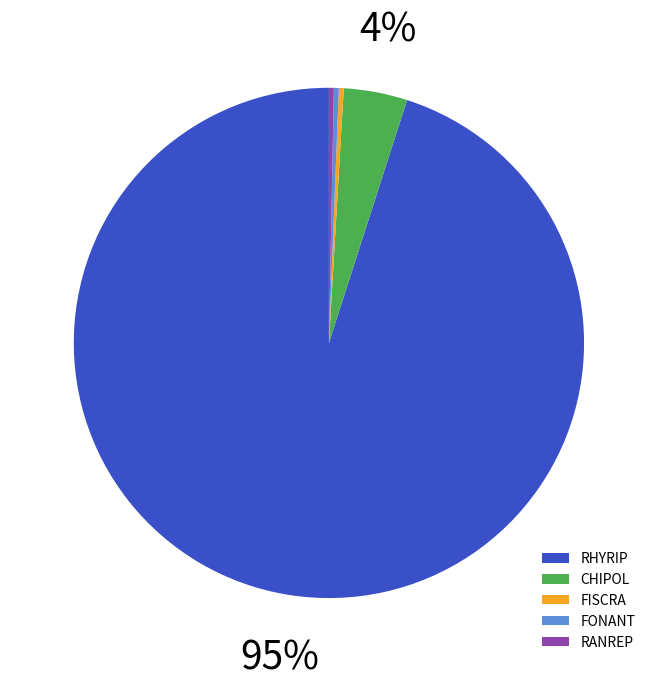

Is it true that RANREP is 0% of the pie?

True